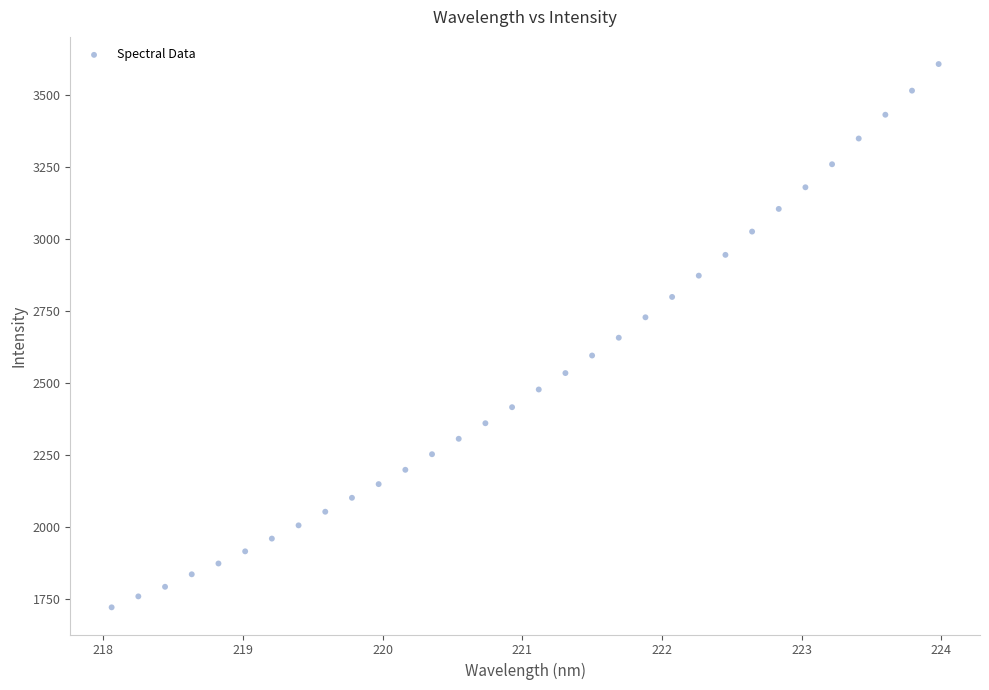

What is the range of X values (max minus min)?

5.9